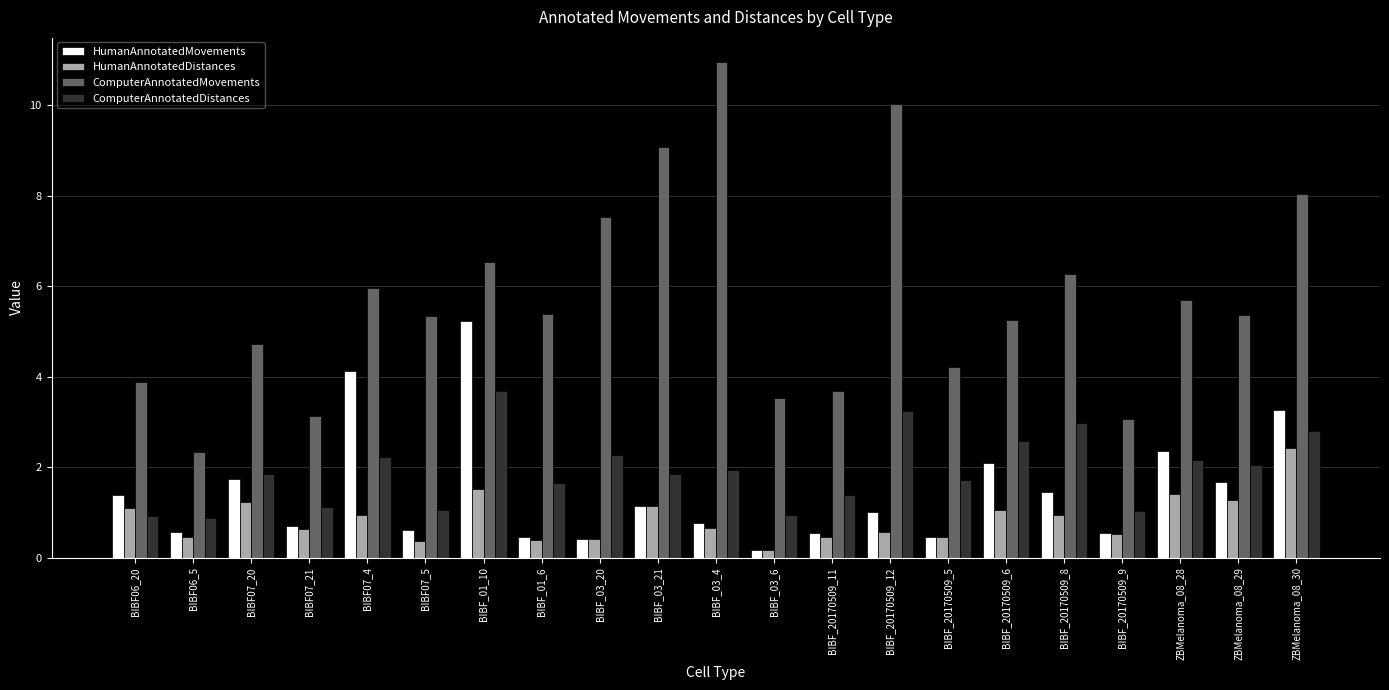

At which category is the sum across all series the highest?

BIBF_01_10